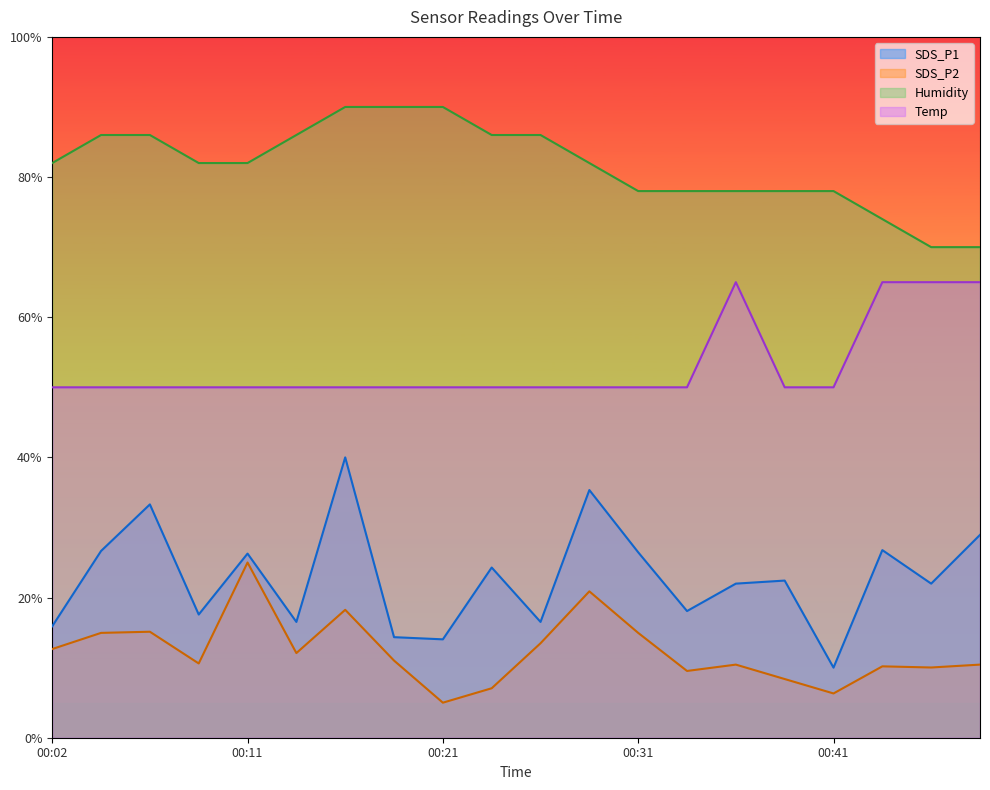

What is the difference between the highest and lowest values at 00:38?

69.6